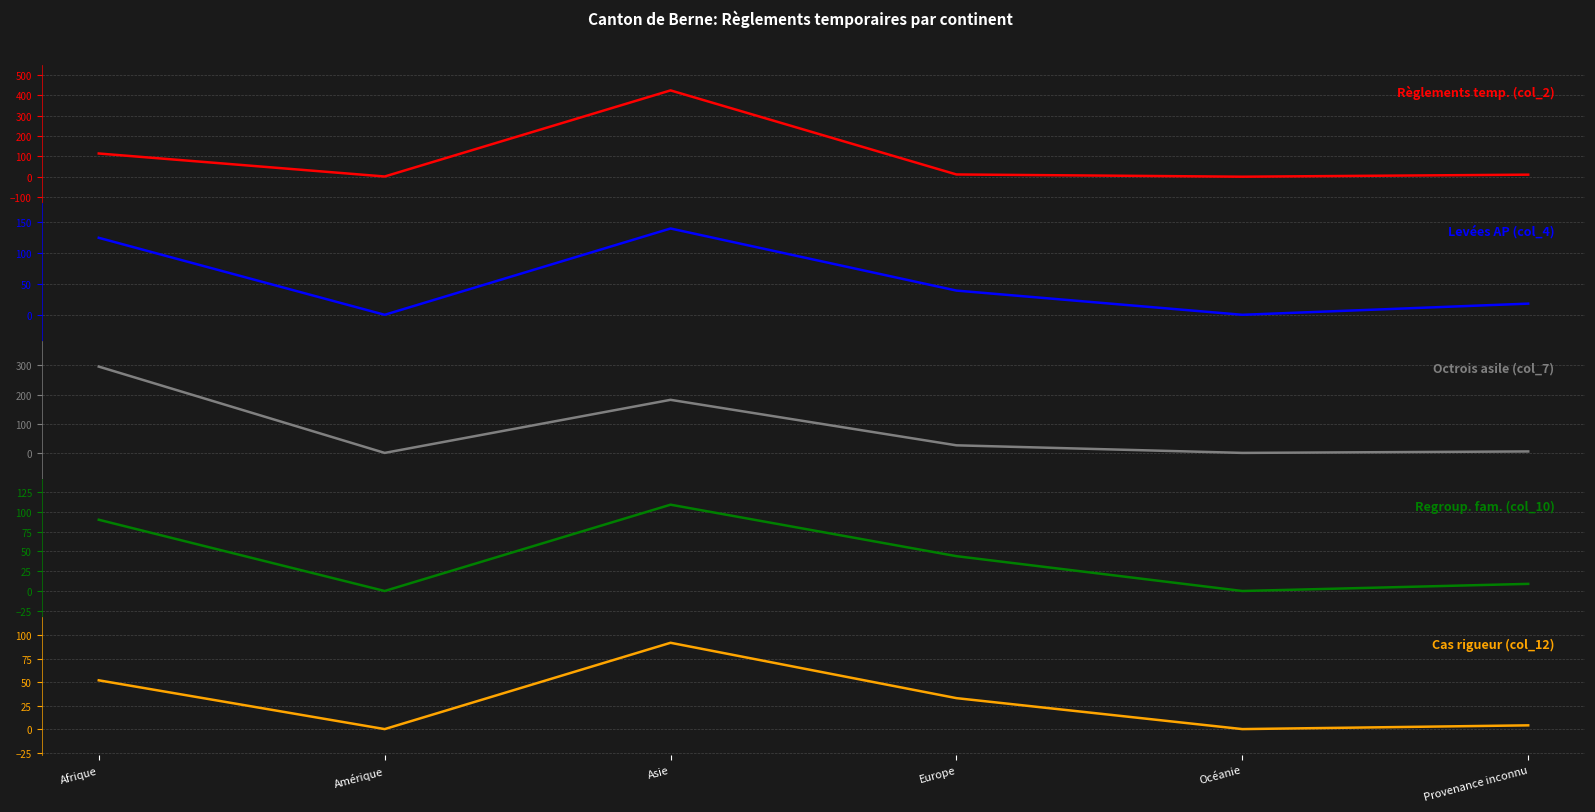

What is the difference between the maximum and minimum values in the Octrois asile (col_7) series?

296